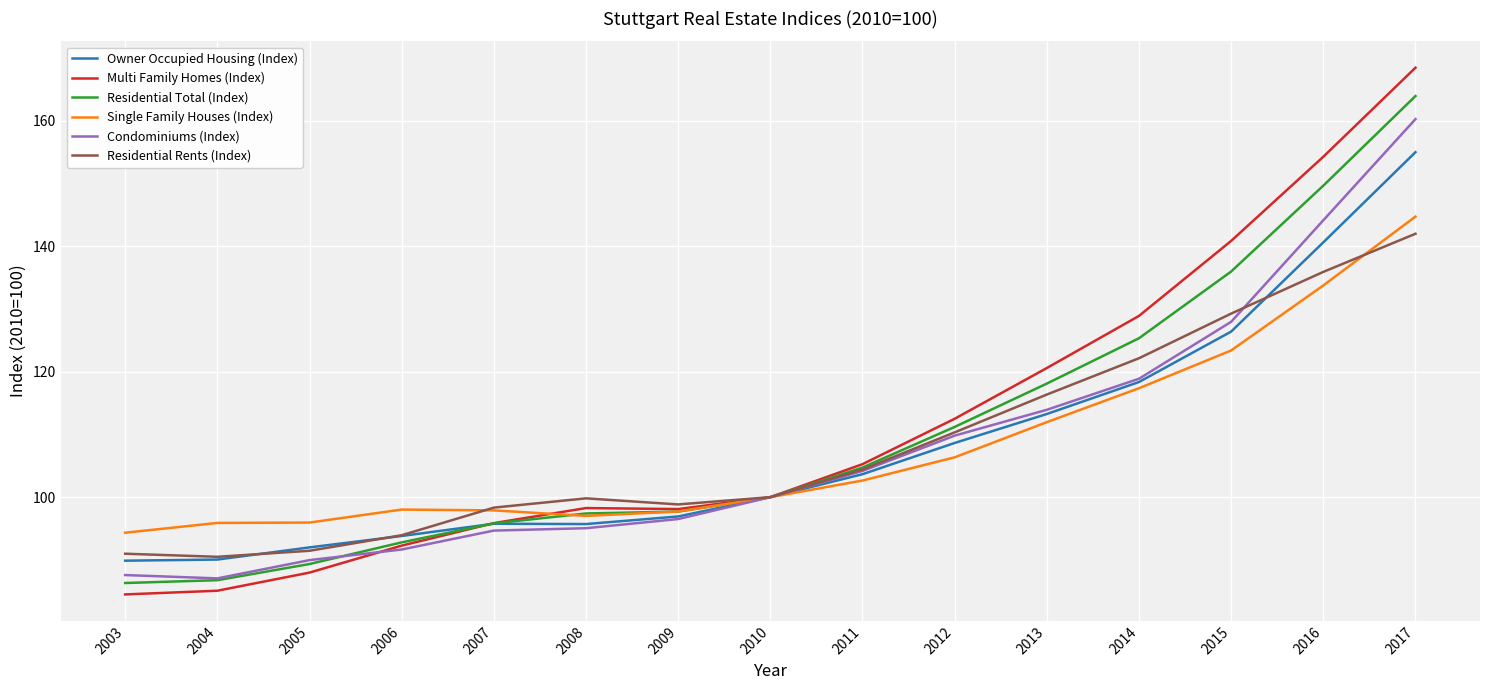

What is the spread (max minus min) of values at 2006?

6.4